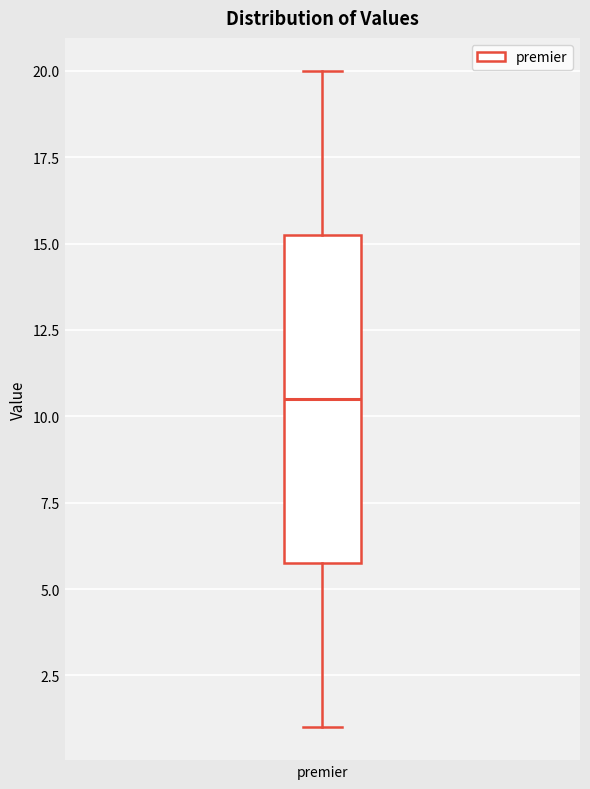

Where does the lower whisker of the box for premier end on the y-axis? The values are not printed on the chart, so give them approximately, as read against the axis.

1.0